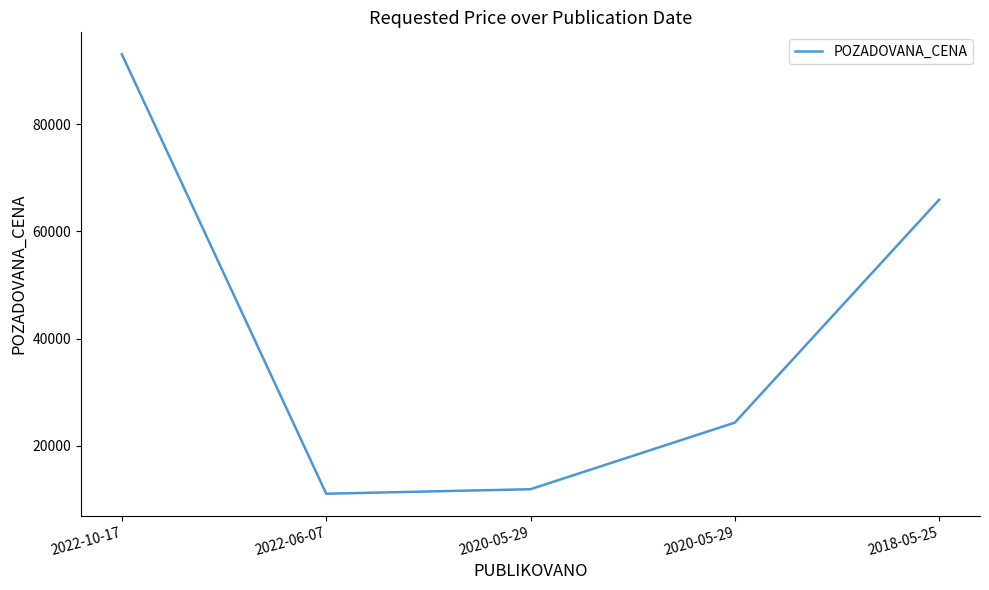

Count the number of categories in the chart.

5